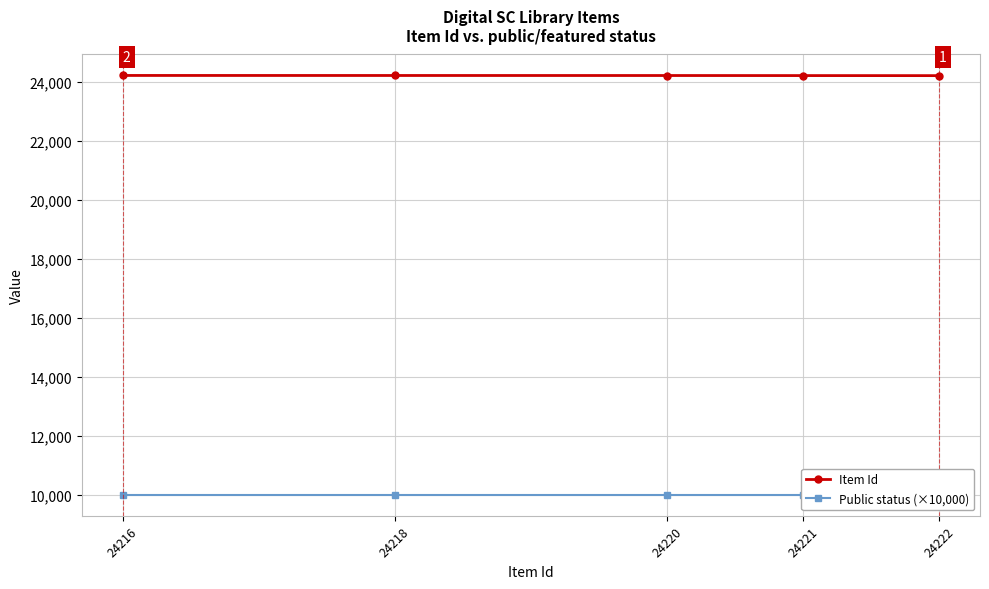

Reading left to right, extract all data points from this chart.

Item Id: 24216=24222	24218=24221	24220=24220	24221=24218	24222=24216
Public status (×10,000): 24216=10000	24218=10000	24220=10000	24221=10000	24222=10000